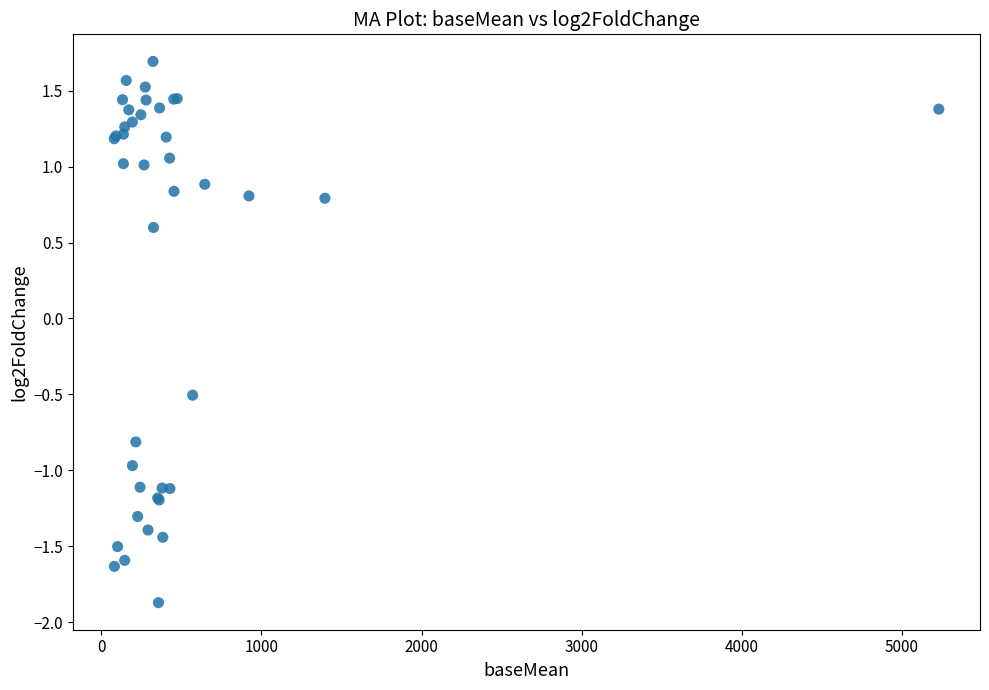

What Y value in the scatter plot is closest to 0?

-0.5